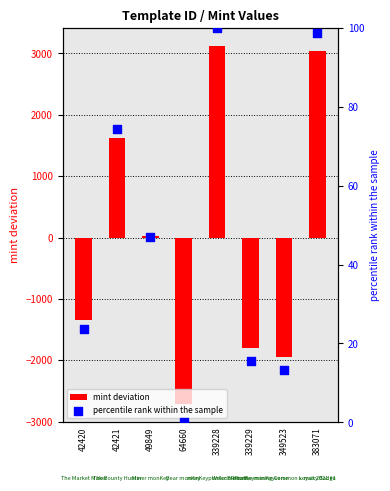

At which category is the sum across all series the highest?

339228